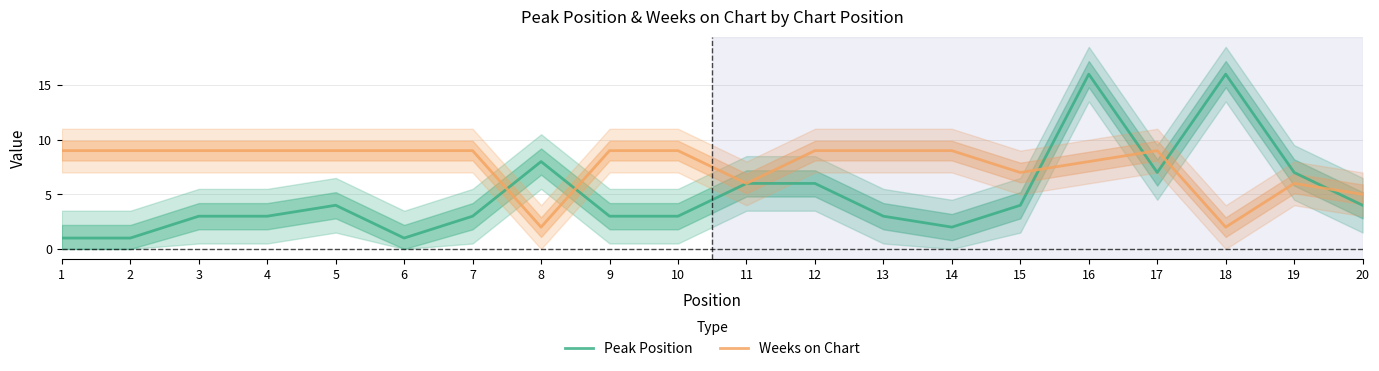

List the labels in order of Weeks on Chart value, smallest first.

8, 18, 20, 11, 19, 15, 16, 1, 2, 3, 4, 5, 6, 7, 9, 10, 12, 13, 14, 17